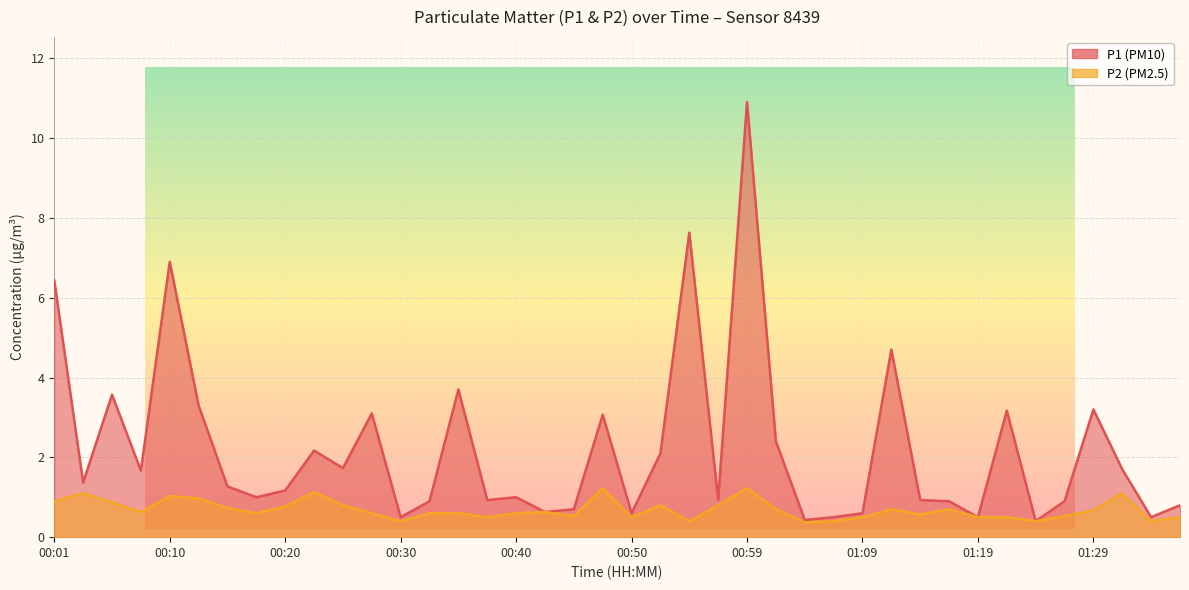

Between 00:10 and 01:29, which series saw the biggest shift?

P1